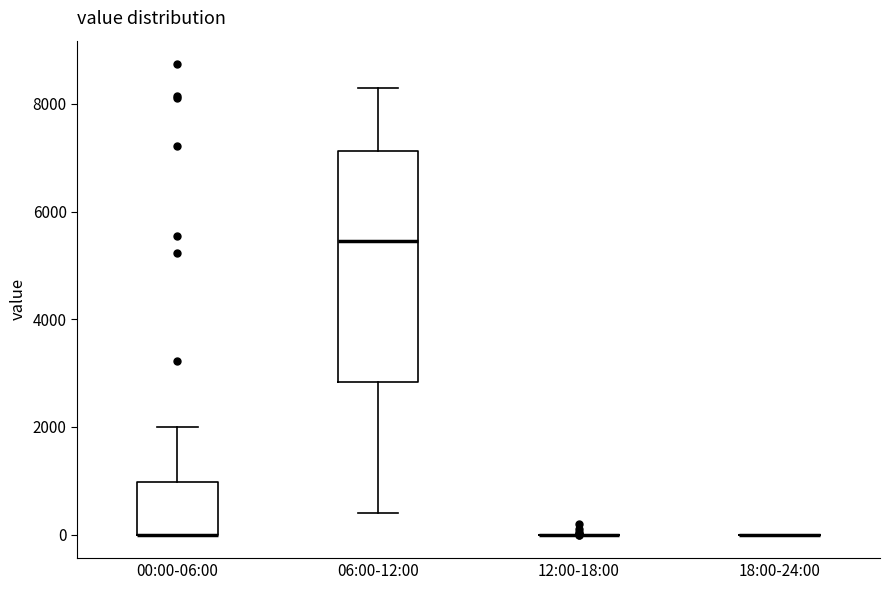

Which box is the tallest, from its lower edge to its upper edge?

06:00-12:00